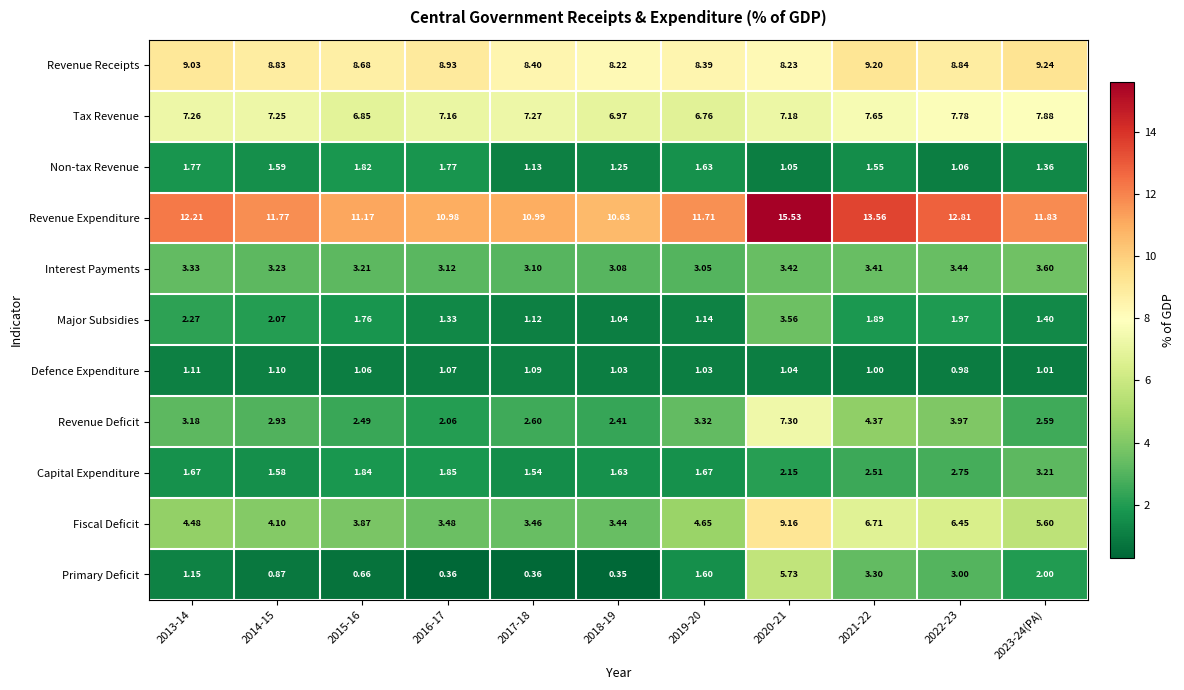

Rank the series at 2023-24(PA) from lowest to highest value.

Defence Expenditure, Non-tax Revenue, Major Subsidies, Primary Deficit, Revenue Deficit, Capital Expenditure, Interest Payments, Fiscal Deficit, Tax Revenue, Revenue Receipts, Revenue Expenditure